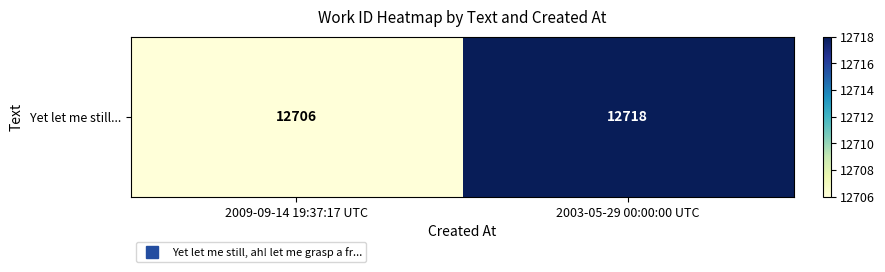

Reading right to left, extract all data points from this chart.

2003-05-29 00:00:00 UTC=12718	2009-09-14 19:37:17 UTC=12706